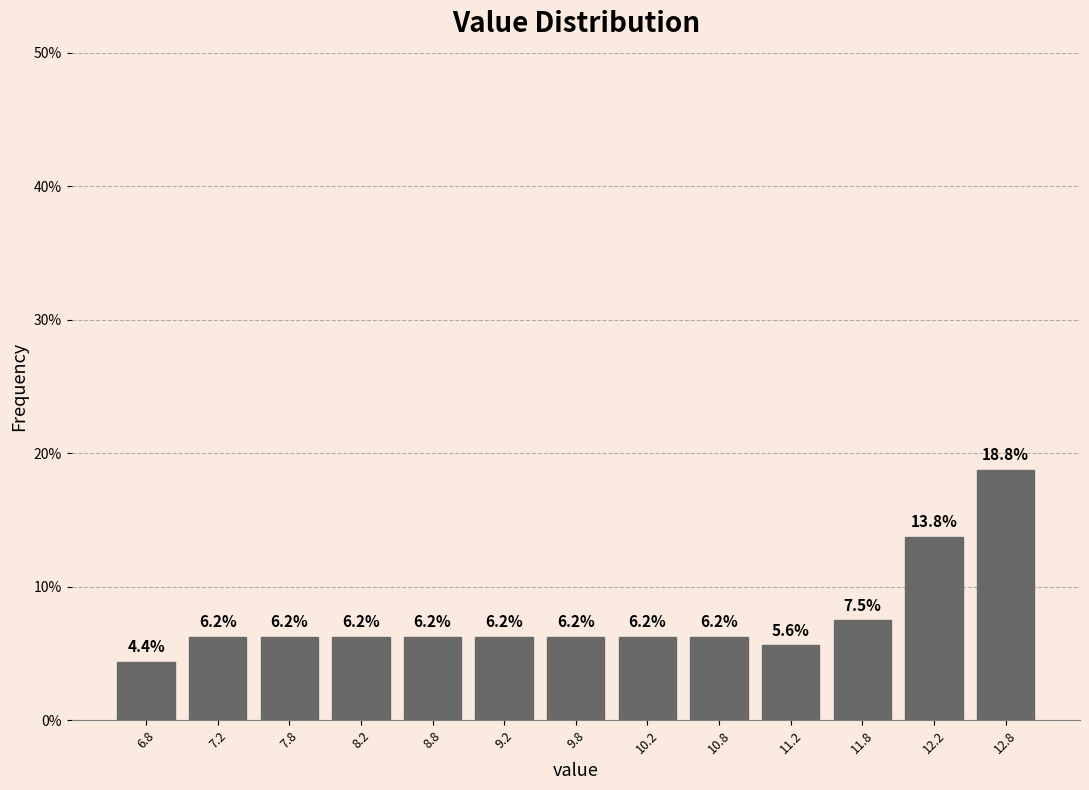

Reading left to right, list every bar in this chart as the range it spans on the x-axis followed by its height.

6.5 to 7.0: 4.4
7.0 to 7.5: 6.2
7.5 to 8.0: 6.2
8.0 to 8.5: 6.2
8.5 to 9.0: 6.2
9.0 to 9.5: 6.2
9.5 to 10.0: 6.2
10.0 to 10.5: 6.2
10.5 to 11.0: 6.2
11.0 to 11.5: 5.6
11.5 to 12.0: 7.5
12.0 to 12.5: 13.8
12.5 to 13.0: 18.8